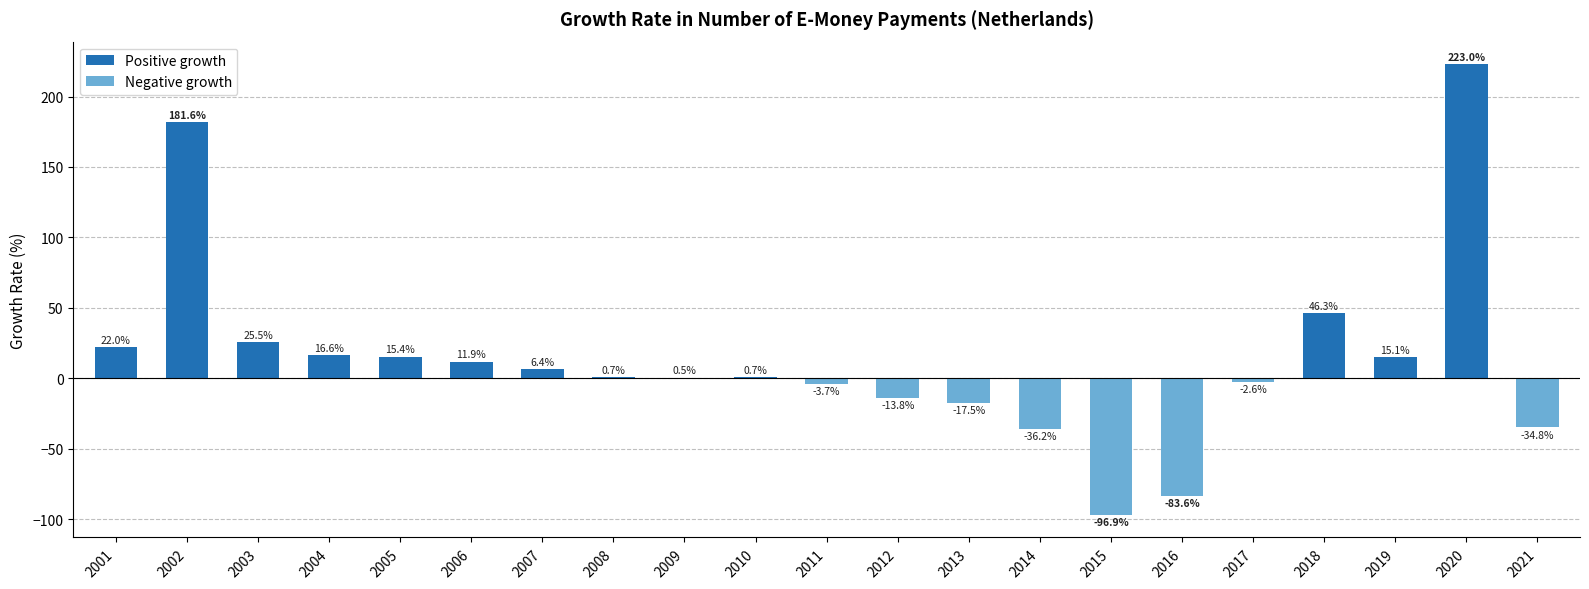

How many values exceed 0?

13